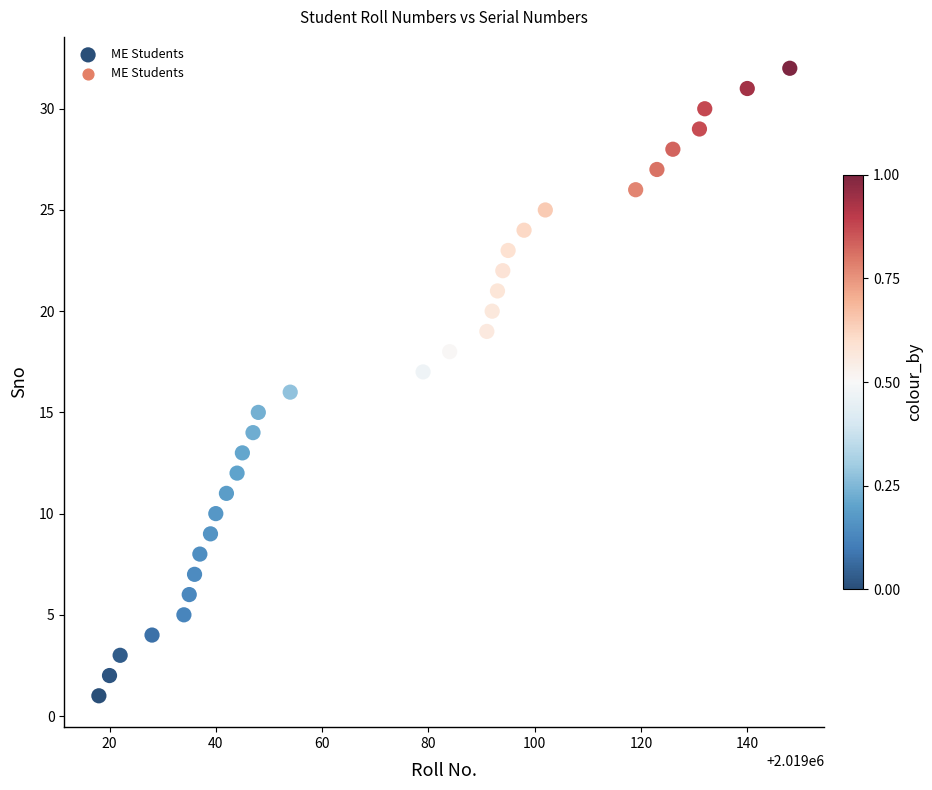

What is the range of X values (max minus min)?

130